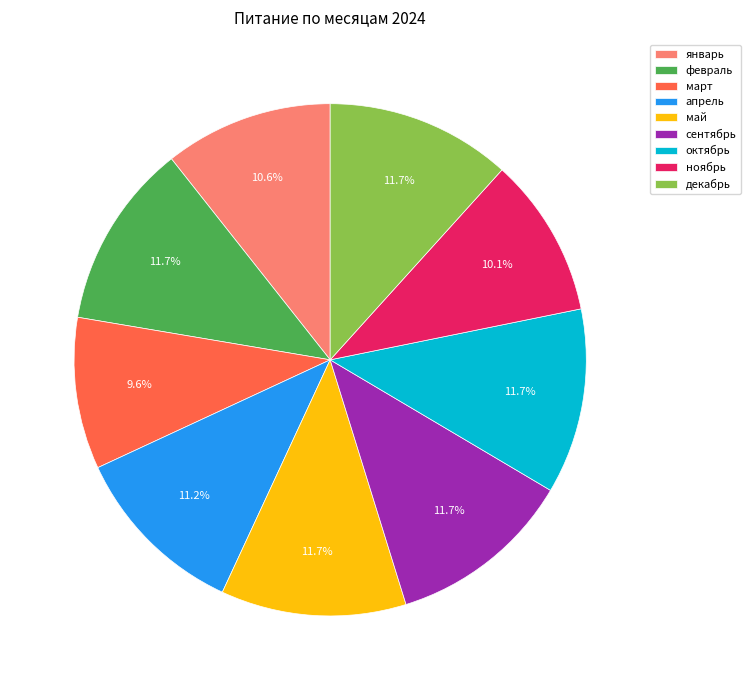

Is it true that январь is 19% of the pie?

False